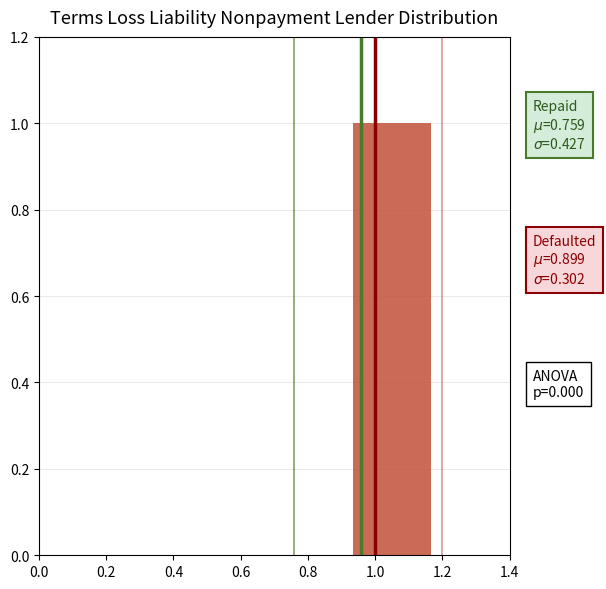

Over which range of the x-axis is the bar tallest?

0.94 to 1.16